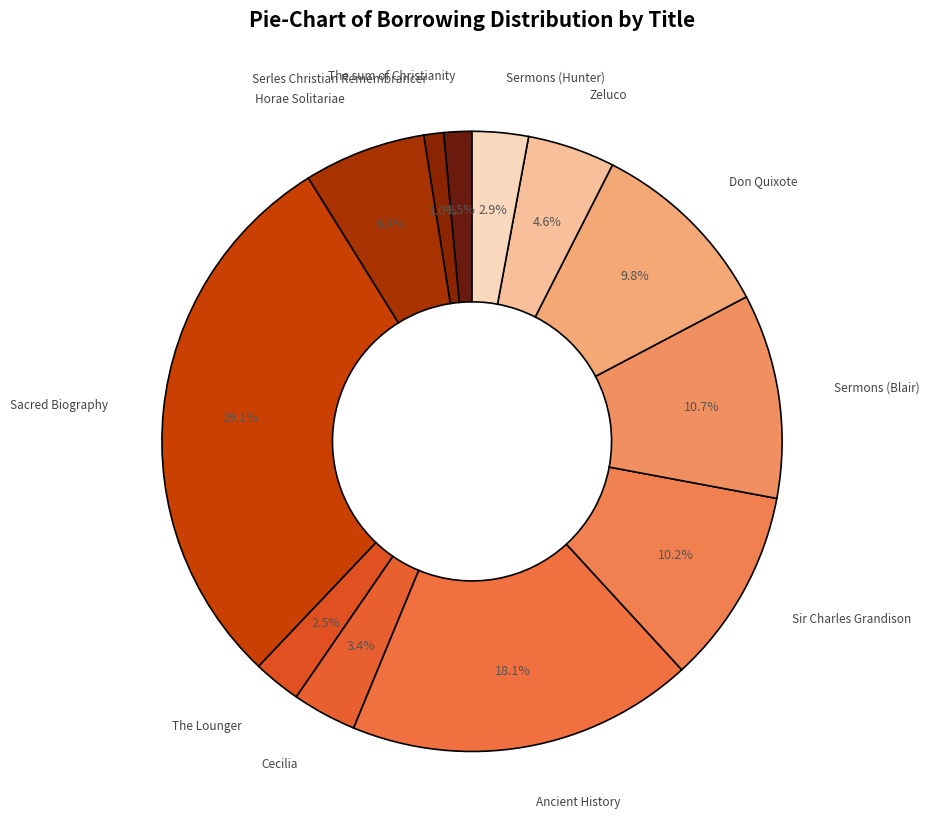

Is the sum of Sir Charles Grandison and Don Quixote greater than half?

No